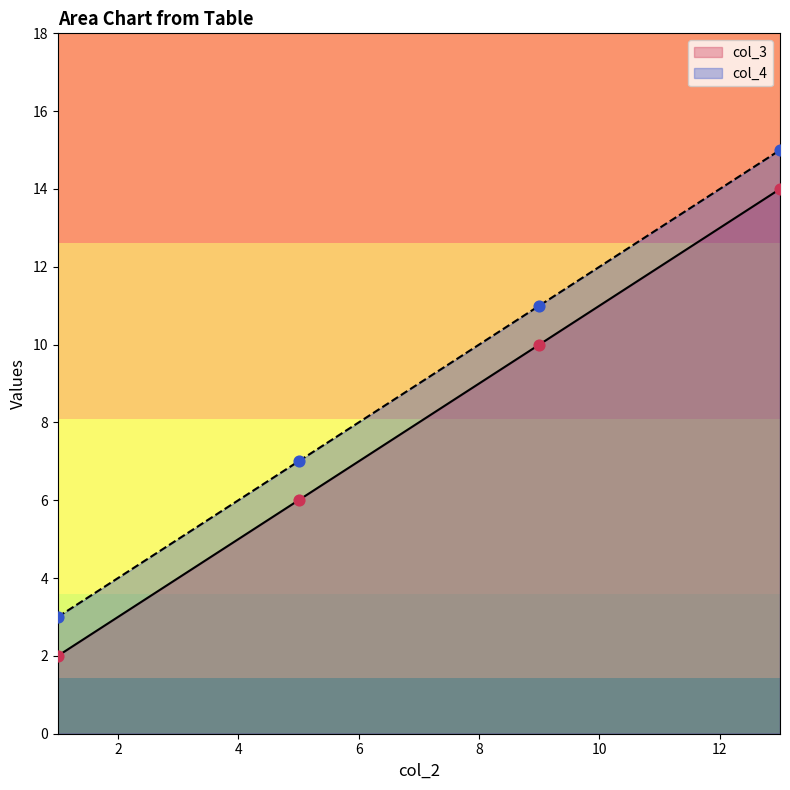

Which series contains the lowest Y value?

col_3